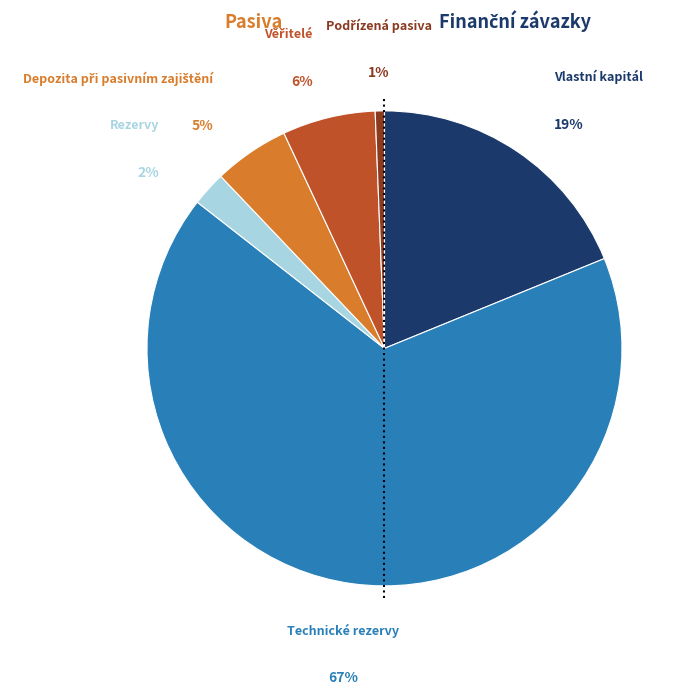

Does any single category account for the majority?

Yes